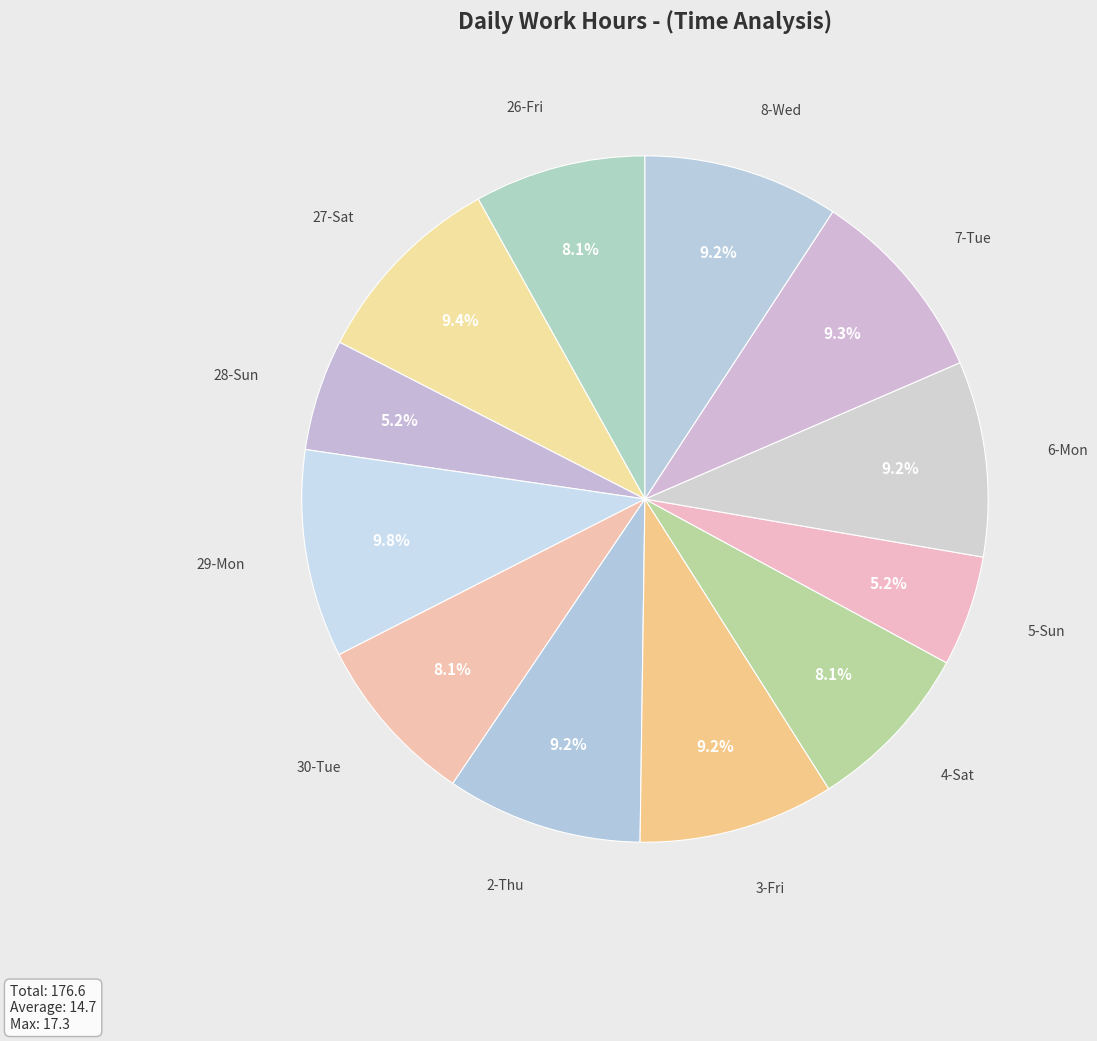

Is it true that 28-Sun is 1% of the pie?

False